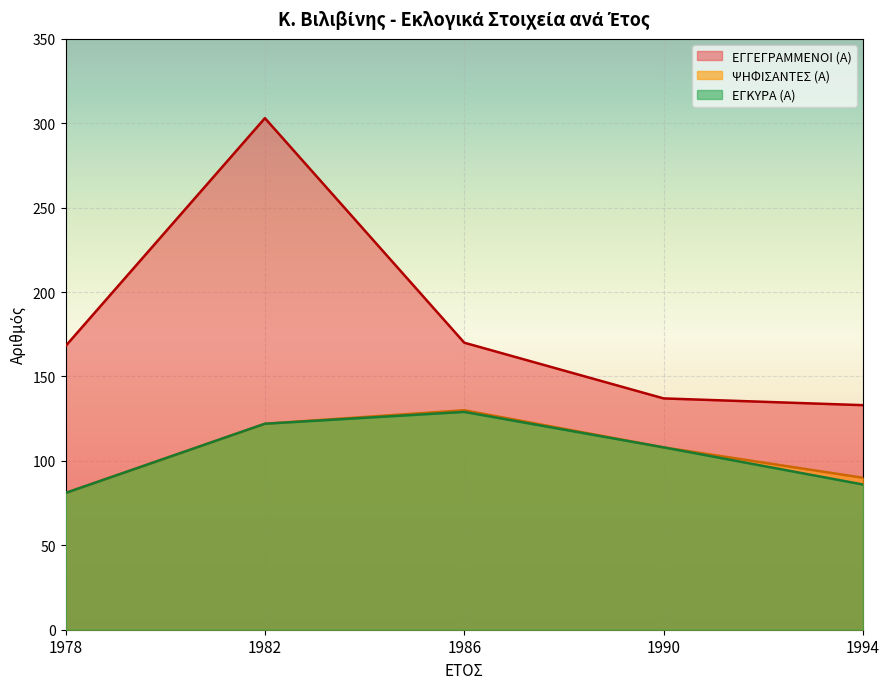

What is the highest value of the ΨΗΦΙΣΑΝΤΕΣ (Α) series?

130